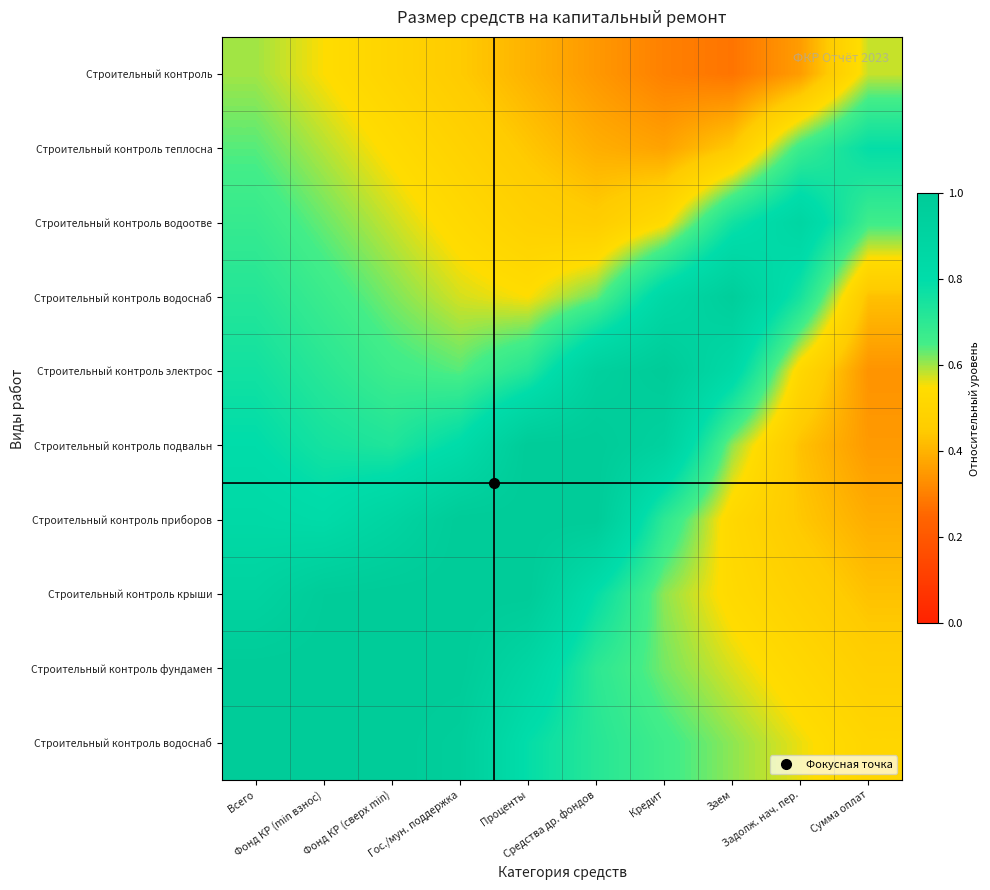

What is the spread (max minus min) of values at Задолж. нач. пер.?

0.5